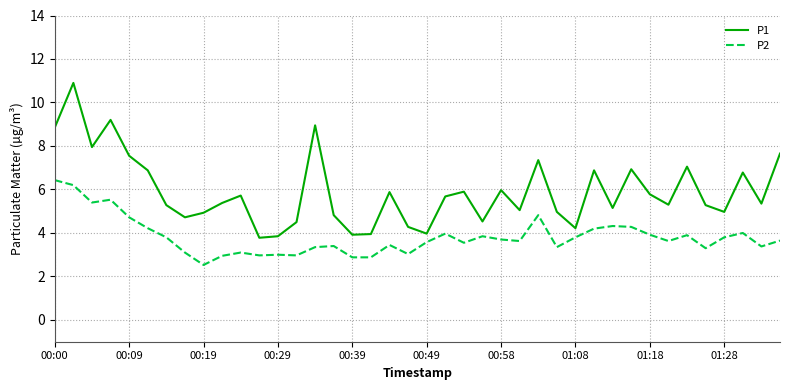

In P1, how many points are lower than both neighbors (excluding endpoints)?

12